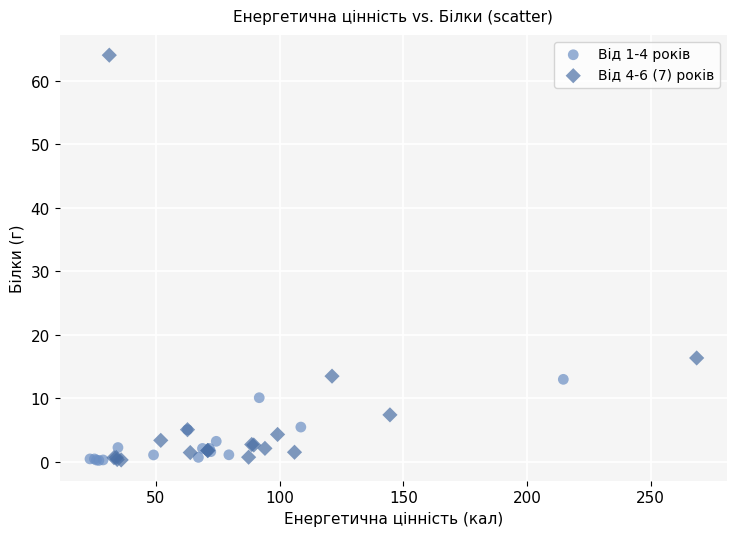

Which series has the largest Y range (max minus min)?

Від 4-6 (7) років